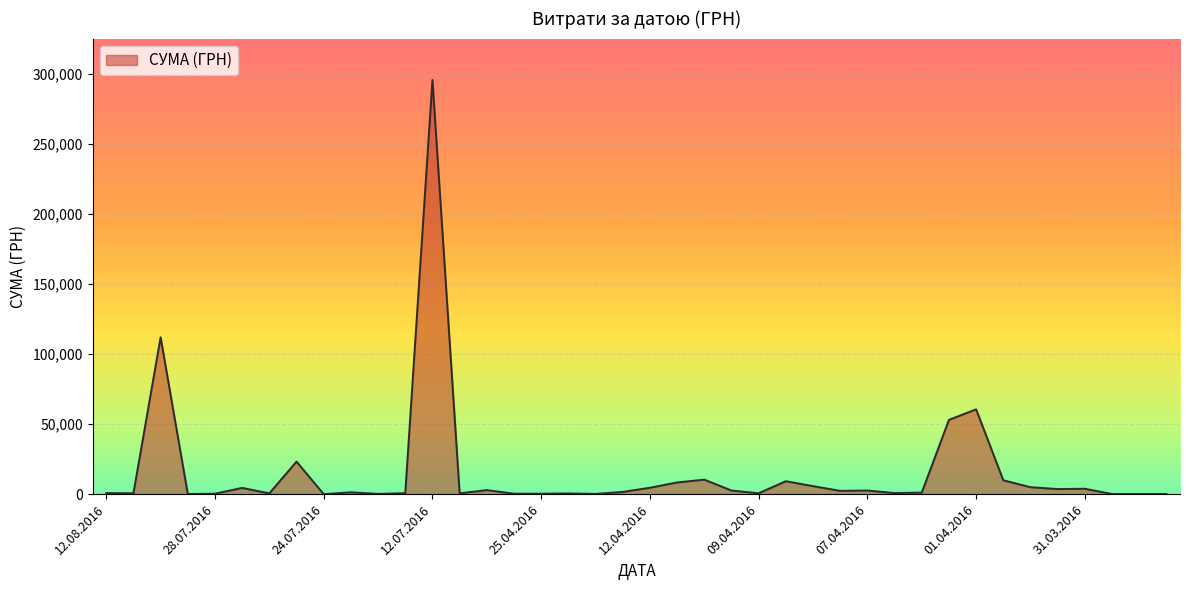

What is the maximum value shown in the chart?

295638.6